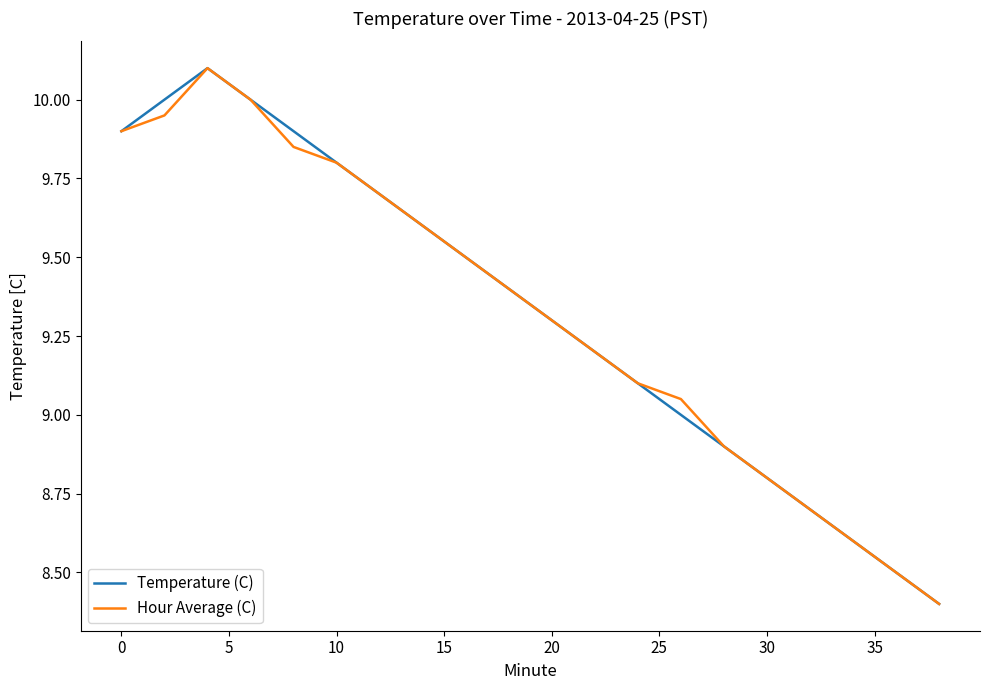

What are all the series names shown in the legend?

Temperature (C), Hour Average (C)